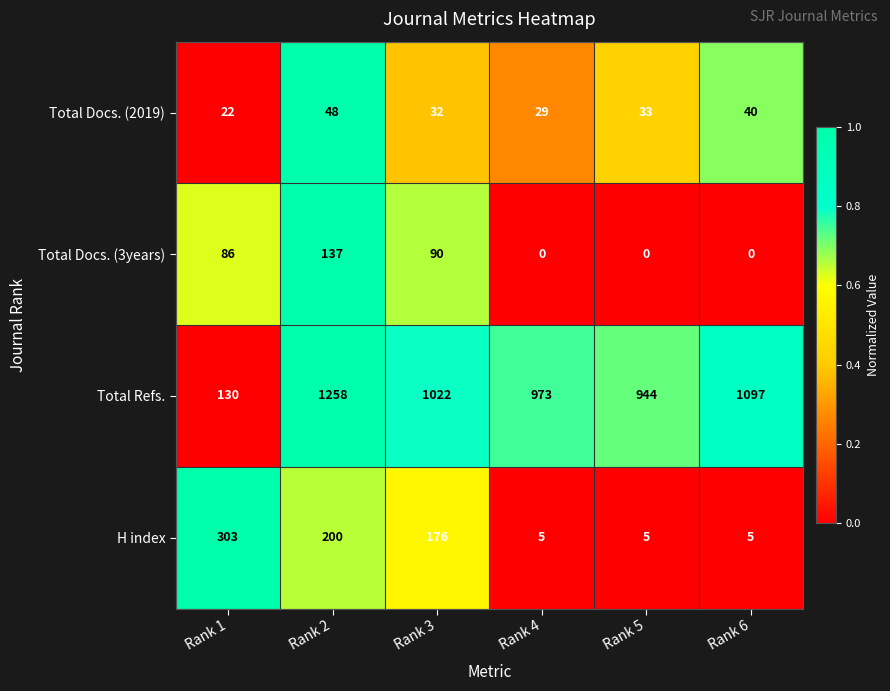

What is the difference between the Total Docs. (2019) values at Rank 4 and Rank 3?

3